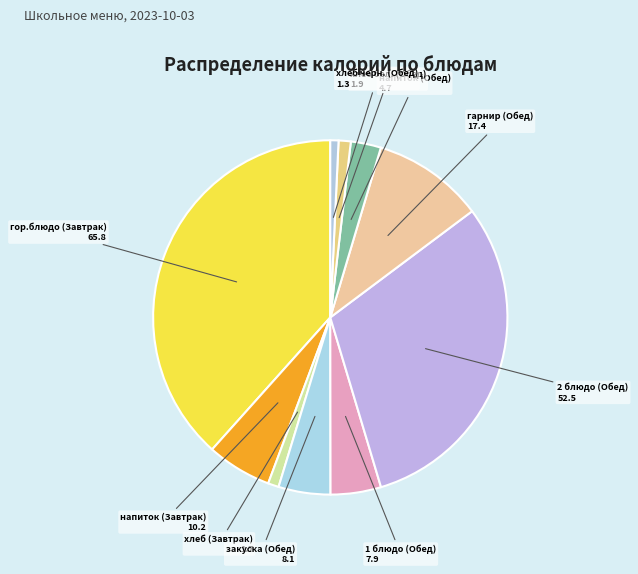

Combined, do закуска (Обед) and хлеб бел. (Обед) account for over 50%?

No